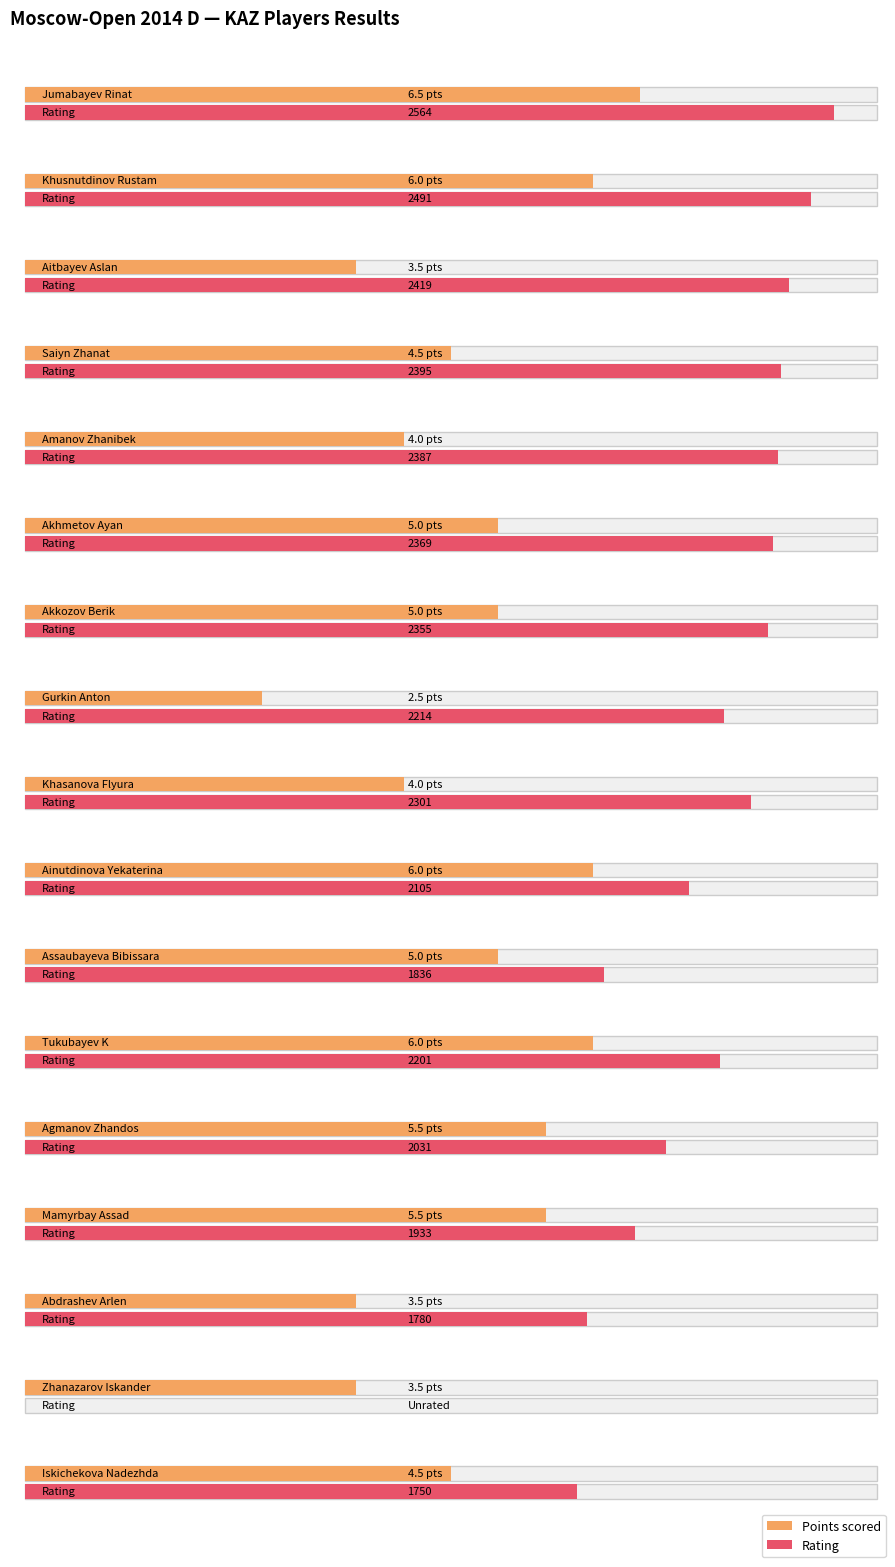

Which has a higher value, Tukubayev K or Agmanov Zhandos?

Tukubayev K